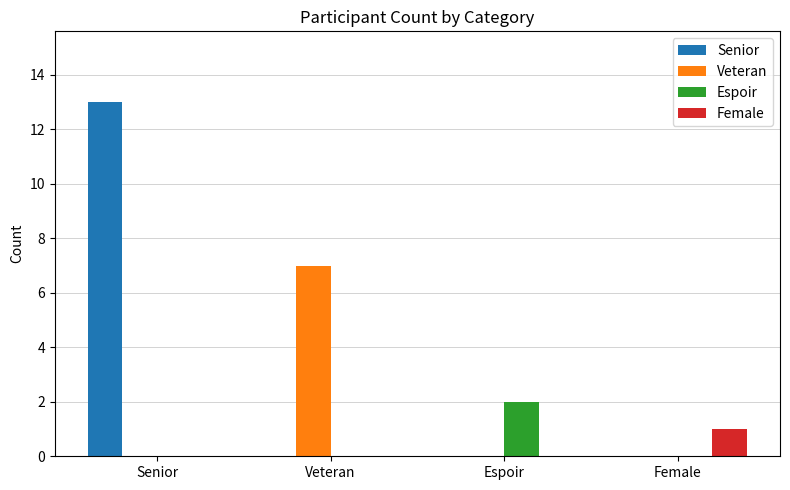

Which series changed the most between Senior and Female?

Senior